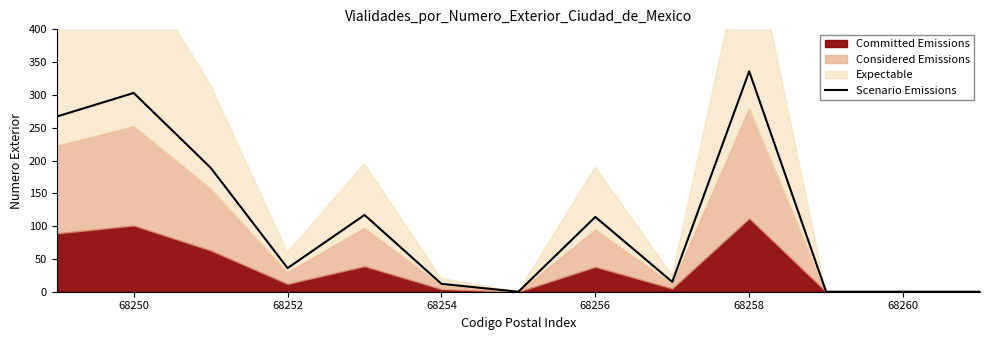

At which category does the data reach its first local peak?

68250